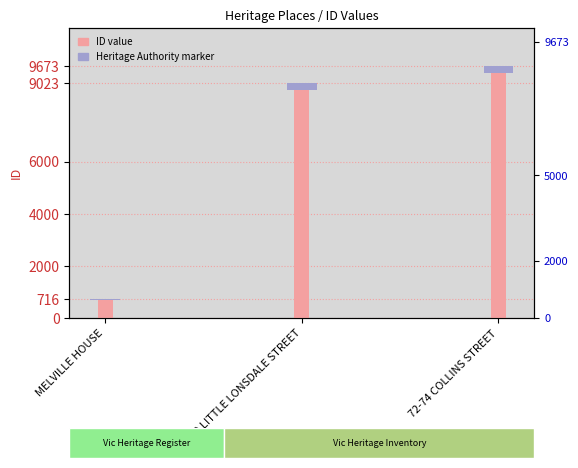

What is the difference between the second highest and minimum values?

8307